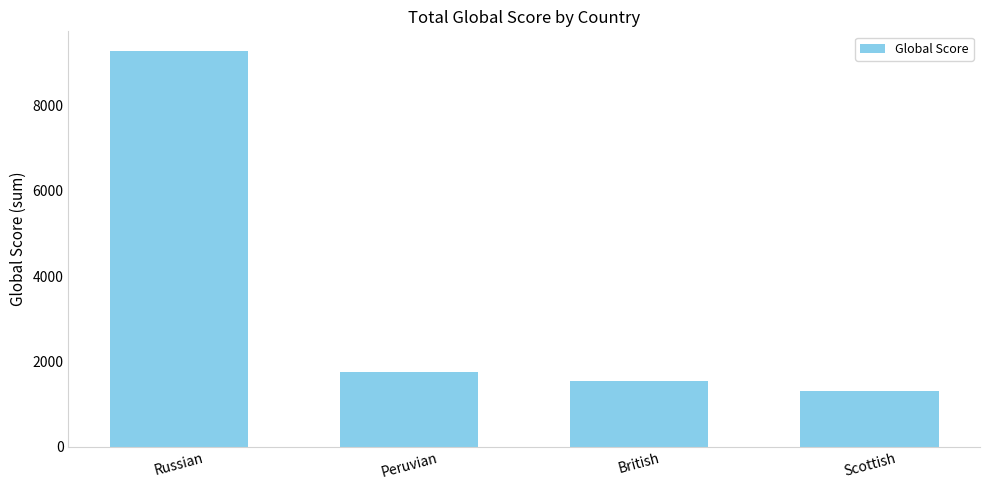

Is it true that the value at Russian is 5657?

False